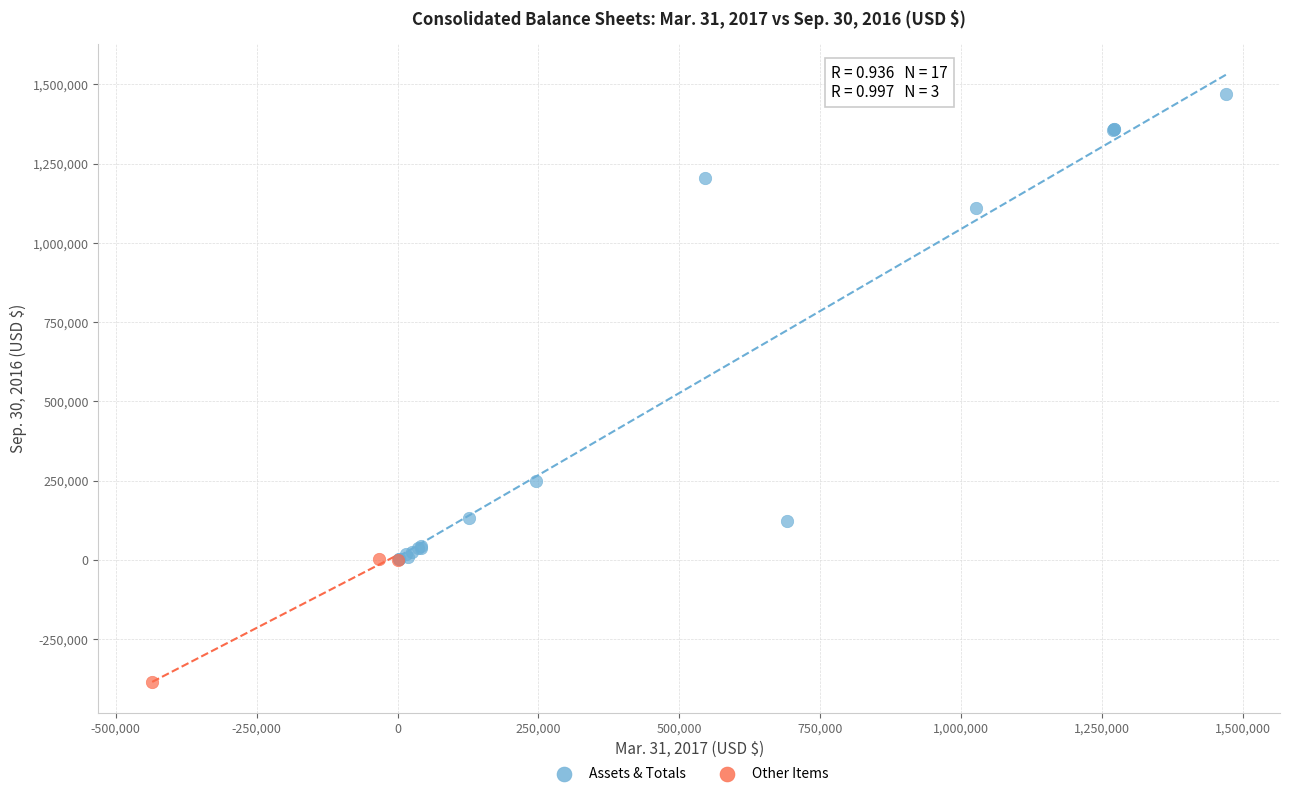

Which series has the widest spread of Y values?

Assets & Totals